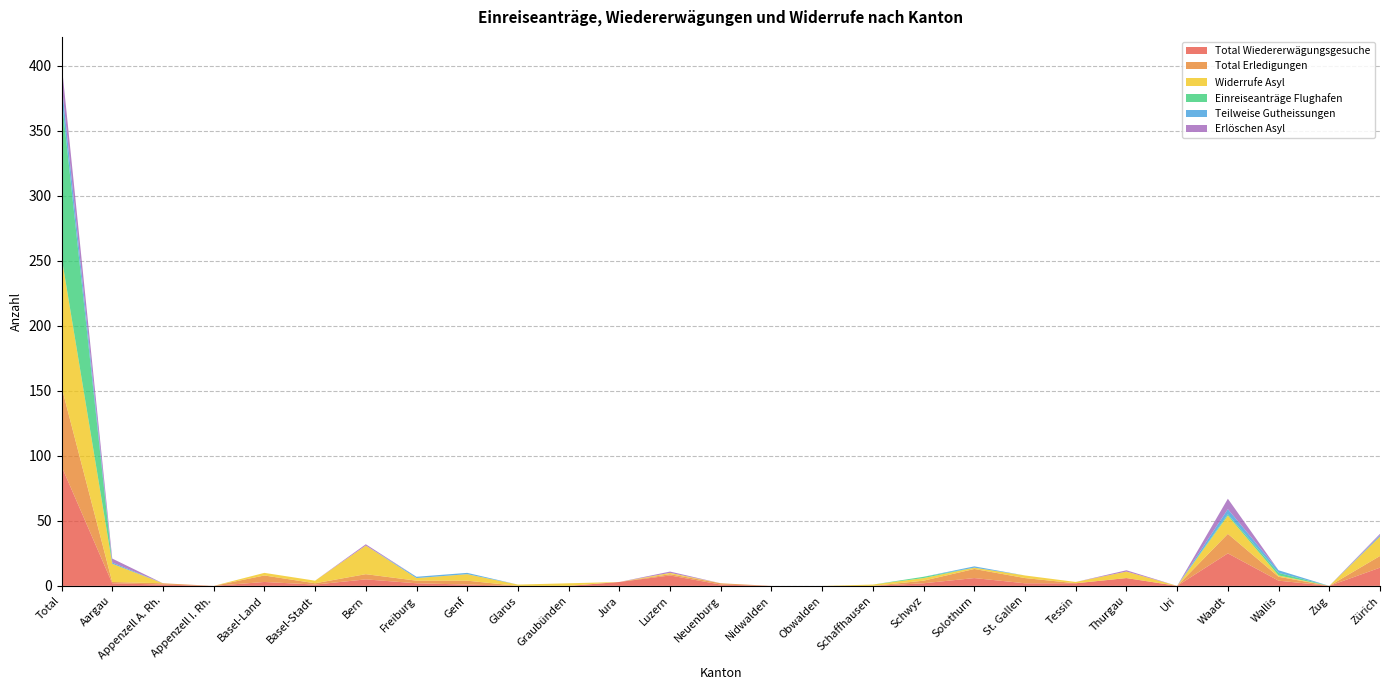

Reading right to left, list all the values displayed in this chart.

Total Wiedererwägungsgesuche: Zürich=14	Zug=0	Wallis=4	Waadt=25	Uri=0	Thurgau=6	Tessin=2	St. Gallen=2	Solothurn=6	Schwyz=2	Schaffhausen=0	Obwalden=0	Nidwalden=0	Neuenburg=1	Luzern=8	Jura=3	Graubünden=0	Glarus=0	Genf=1	Freiburg=2	Bern=5	Basel-Stadt=1	Basel-Land=3	Appenzell I. Rh.=0	Appenzell A. Rh.=1	Aargau=2	Total=92
Total Erledigungen: Zürich=9	Zug=0	Wallis=3	Waadt=15	Uri=0	Thurgau=0	Tessin=0	St. Gallen=4	Solothurn=7	Schwyz=2	Schaffhausen=0	Obwalden=0	Nidwalden=0	Neuenburg=1	Luzern=1	Jura=0	Graubünden=0	Glarus=0	Genf=3	Freiburg=2	Bern=4	Basel-Stadt=1	Basel-Land=5	Appenzell I. Rh.=0	Appenzell A. Rh.=1	Aargau=1	Total=61
Widerrufe Asyl: Zürich=15	Zug=0	Wallis=1	Waadt=14	Uri=0	Thurgau=5	Tessin=1	St. Gallen=2	Solothurn=1	Schwyz=2	Schaffhausen=1	Obwalden=0	Nidwalden=0	Neuenburg=0	Luzern=1	Jura=0	Graubünden=2	Glarus=1	Genf=5	Freiburg=2	Bern=22	Basel-Stadt=2	Basel-Land=2	Appenzell I. Rh.=0	Appenzell A. Rh.=0	Aargau=14	Total=100
Einreiseanträge Flughafen: Zürich=0	Zug=0	Wallis=2	Waadt=1	Uri=0	Thurgau=0	Tessin=0	St. Gallen=0	Solothurn=0	Schwyz=1	Schaffhausen=0	Obwalden=0	Nidwalden=0	Neuenburg=0	Luzern=0	Jura=0	Graubünden=0	Glarus=0	Genf=0	Freiburg=0	Bern=0	Basel-Stadt=0	Basel-Land=0	Appenzell I. Rh.=0	Appenzell A. Rh.=0	Aargau=0	Total=123
Teilweise Gutheissungen: Zürich=1	Zug=0	Wallis=2	Waadt=4	Uri=0	Thurgau=0	Tessin=0	St. Gallen=0	Solothurn=1	Schwyz=0	Schaffhausen=0	Obwalden=0	Nidwalden=0	Neuenburg=0	Luzern=0	Jura=0	Graubünden=0	Glarus=0	Genf=1	Freiburg=1	Bern=0	Basel-Stadt=0	Basel-Land=0	Appenzell I. Rh.=0	Appenzell A. Rh.=0	Aargau=1	Total=11
Erlöschen Asyl: Zürich=1	Zug=0	Wallis=0	Waadt=8	Uri=0	Thurgau=1	Tessin=0	St. Gallen=0	Solothurn=0	Schwyz=0	Schaffhausen=0	Obwalden=0	Nidwalden=0	Neuenburg=0	Luzern=1	Jura=0	Graubünden=0	Glarus=0	Genf=0	Freiburg=0	Bern=1	Basel-Stadt=0	Basel-Land=0	Appenzell I. Rh.=0	Appenzell A. Rh.=0	Aargau=3	Total=15